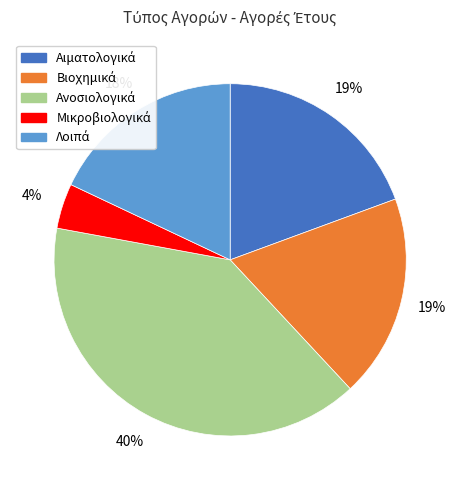

Is there a majority slice in this chart?

No